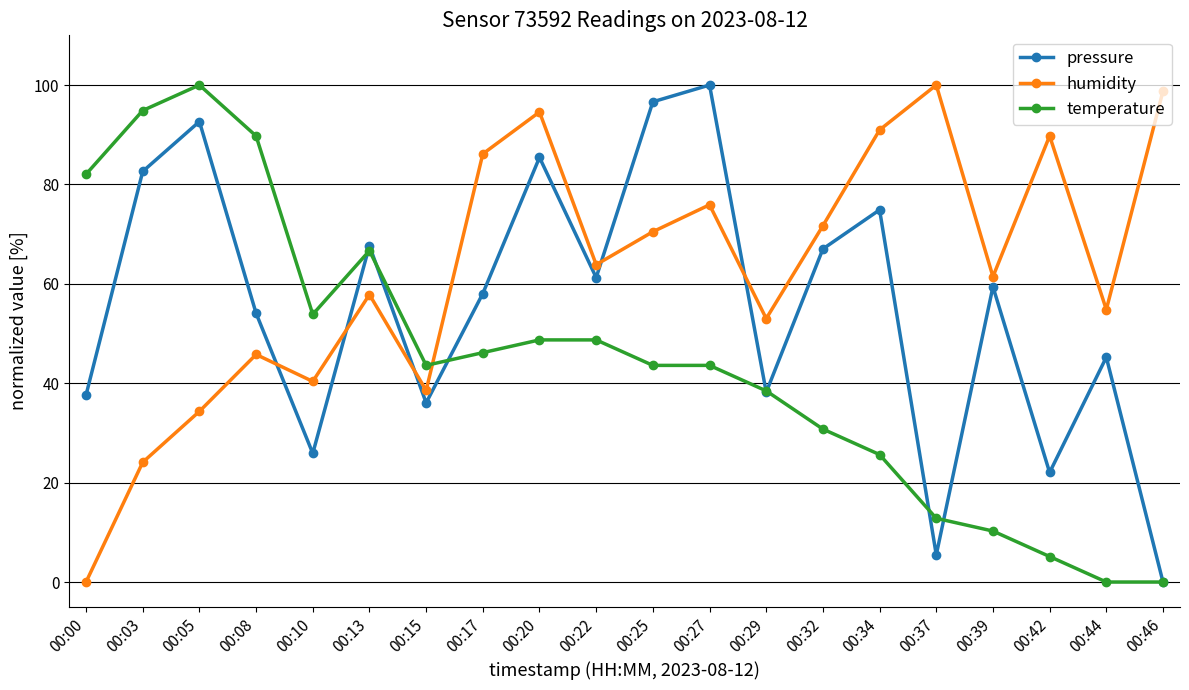

What is the sum of the pressure values at 00:44 and 00:46?

45.2